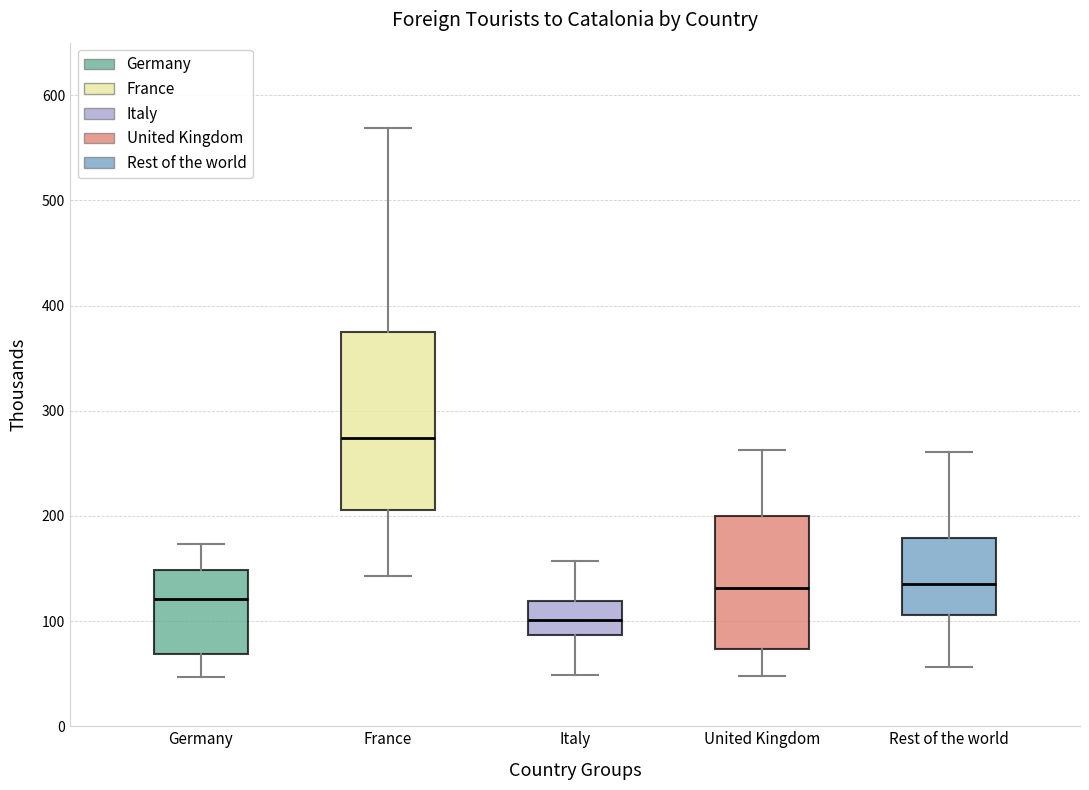

Comparing the boxes themselves (not the whiskers), which one is the tallest?

France